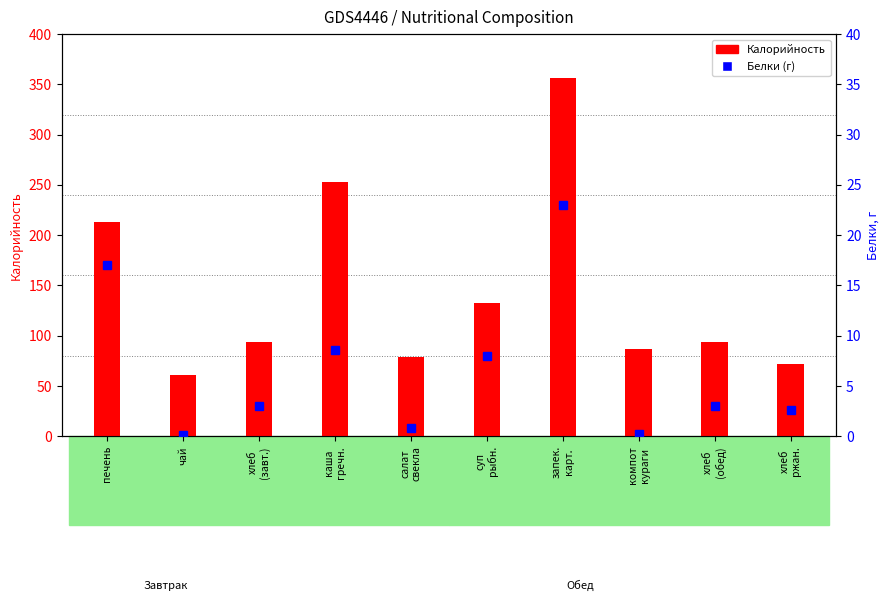

List the series in order of their overall mean, lowest first.

Белки, Калорийность